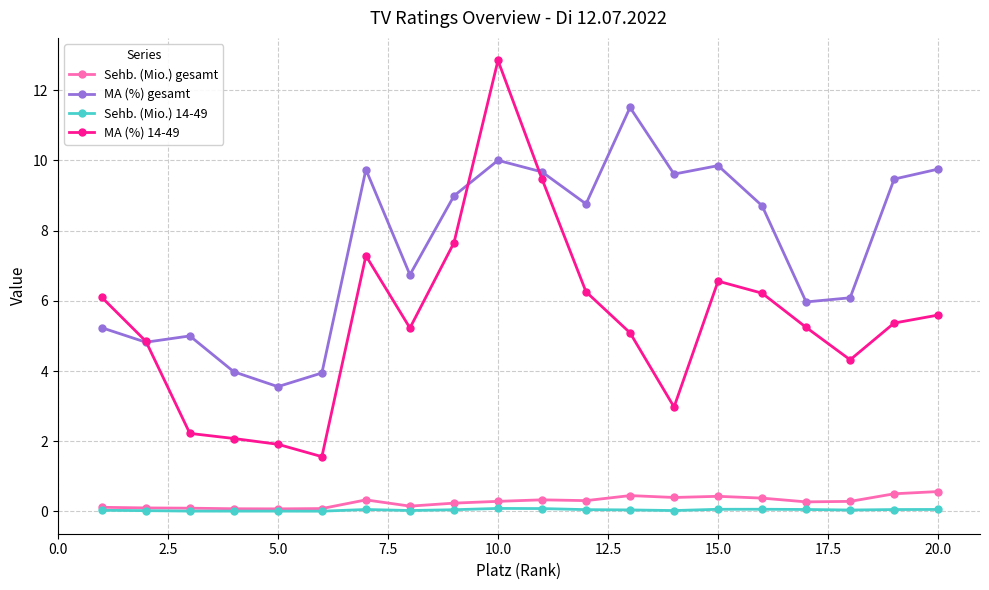

How many categories are shown in the chart?

20